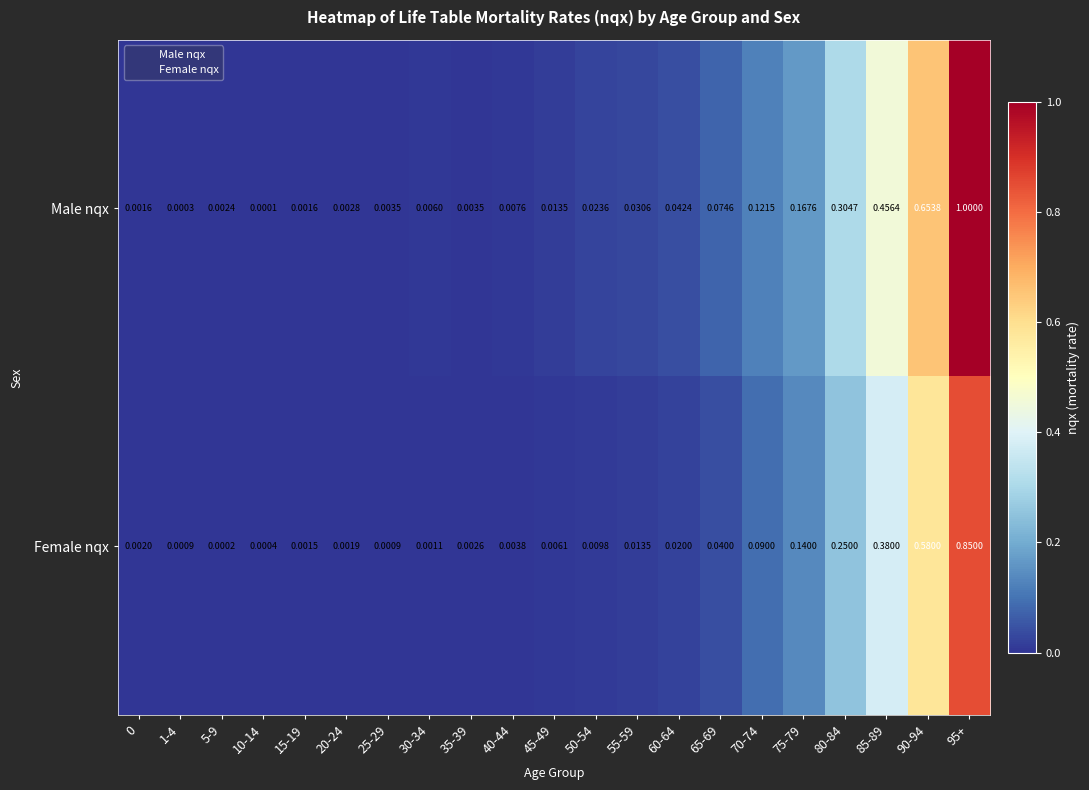

List the series in order of their peak value, highest first.

Male nqx, Female nqx